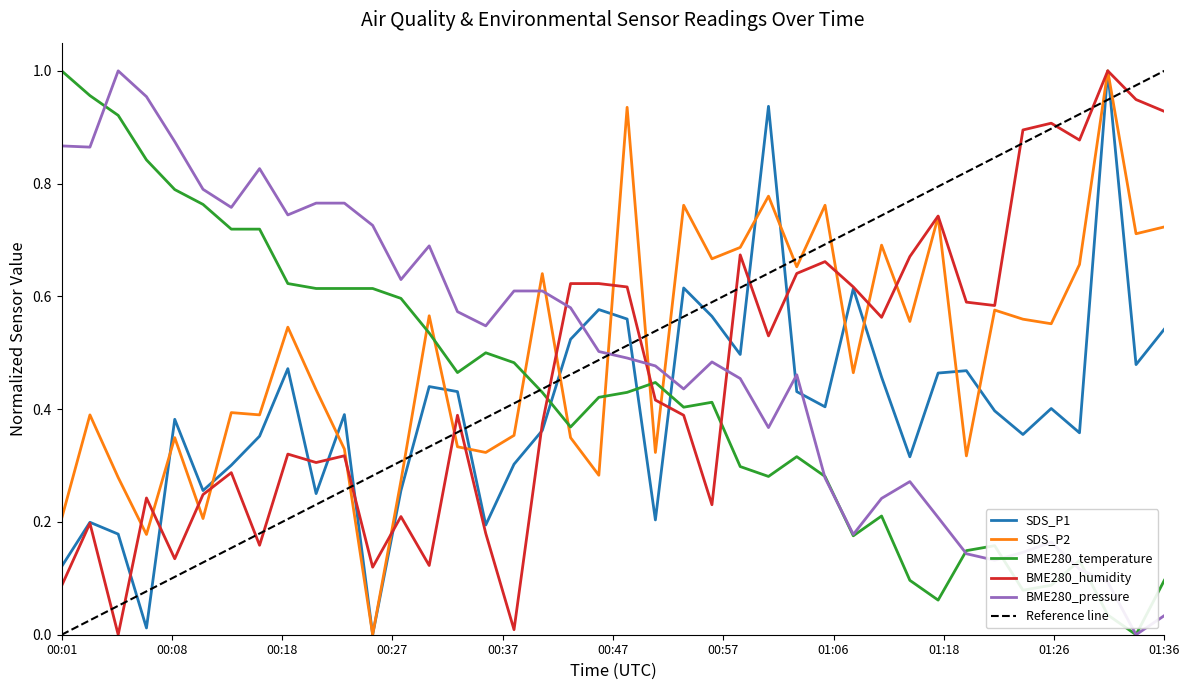

What is the maximum value for BME280_humidity?

1.0